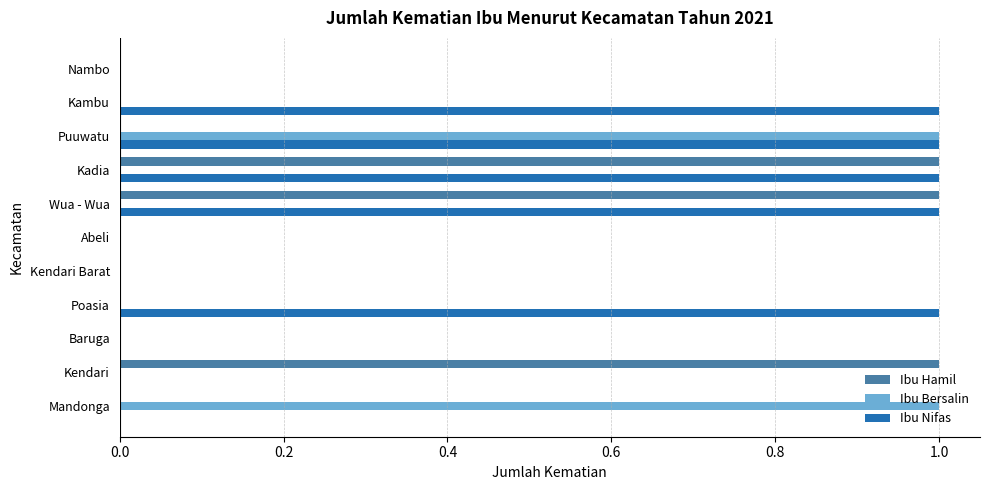

Is the value of Ibu Hamil at Poasia greater than the value of Ibu Nifas at Kadia?

No